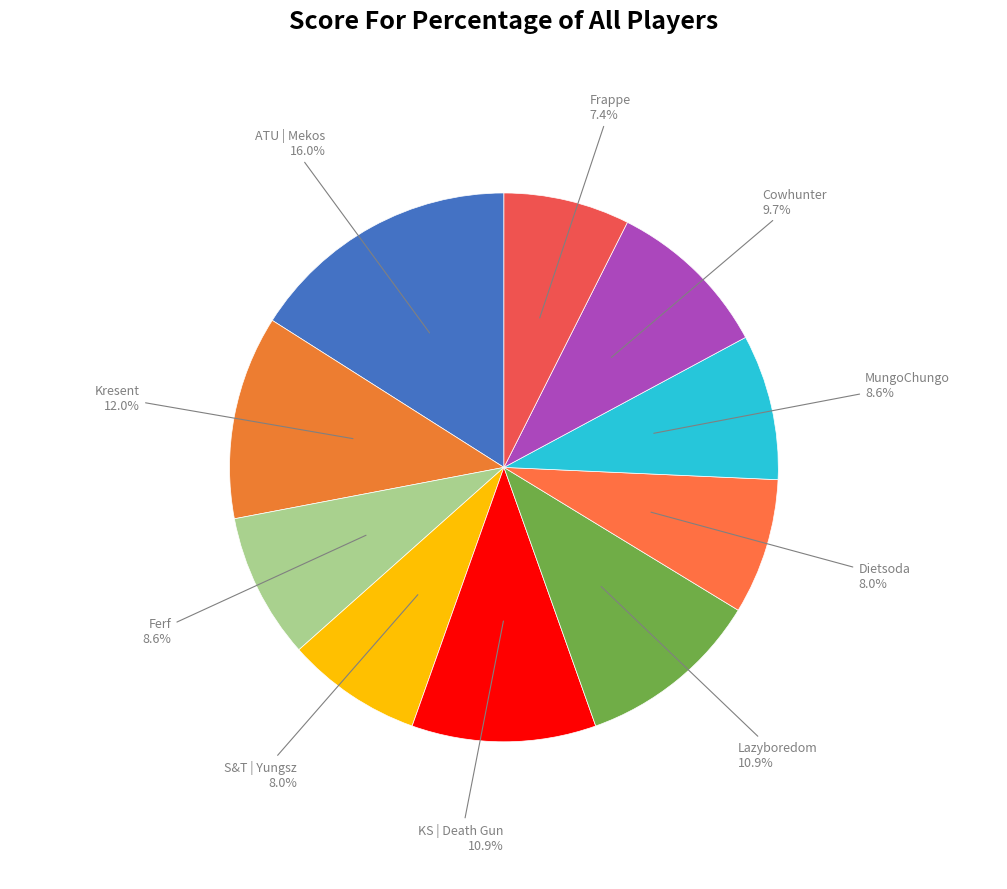

Is there any slice that represents more than half of the pie?

No